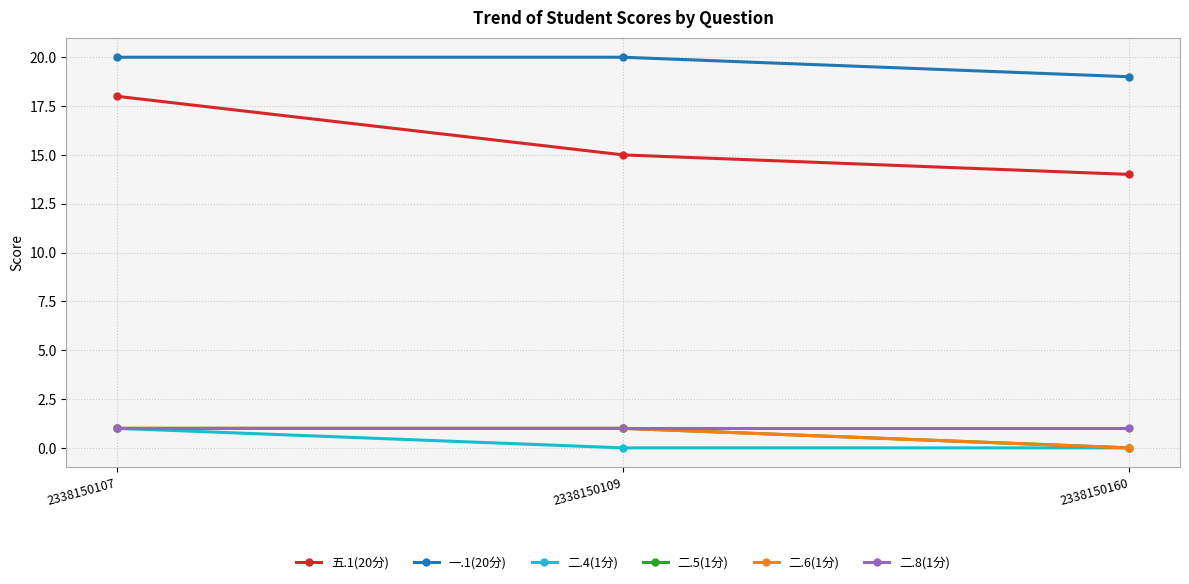

At how many categories does at least one series exceed 12?

3